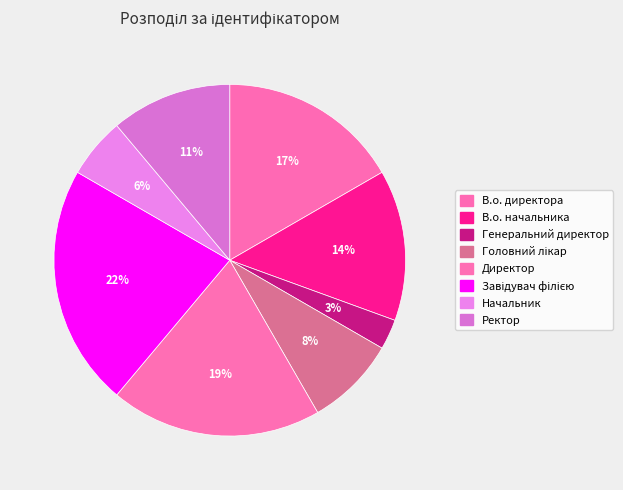

Is it true that Ректор is 11% of the pie?

True